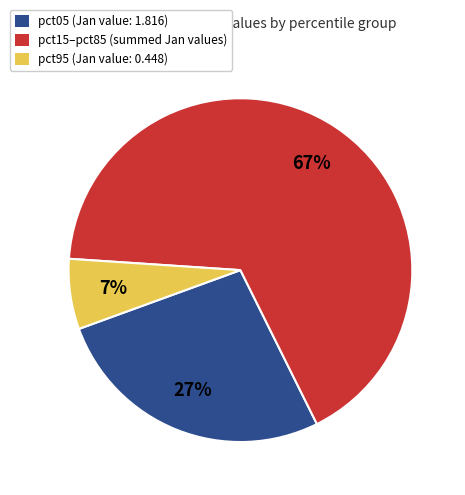

Which category accounts for the majority?

pct15–pct85 (summed Jan values)